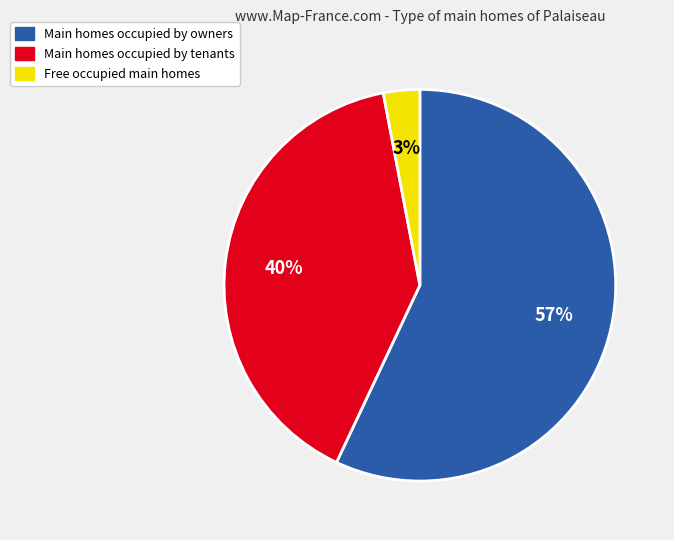

Is there any slice that represents more than half of the pie?

Yes